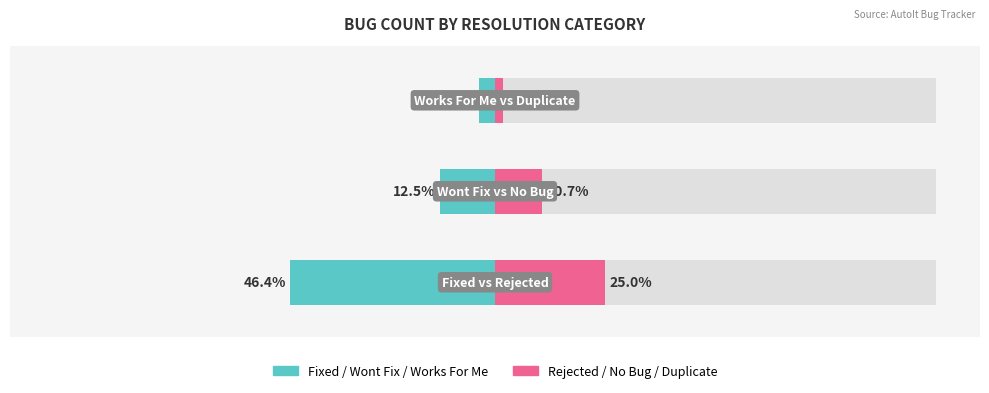

Reading left to right, what are all the values shown in this chart?

Fixed/Wont Fix/Works For Me: -46.4	-12.5	-3.6
Rejected/No Bug/Duplicate: 25.0	10.7	1.8